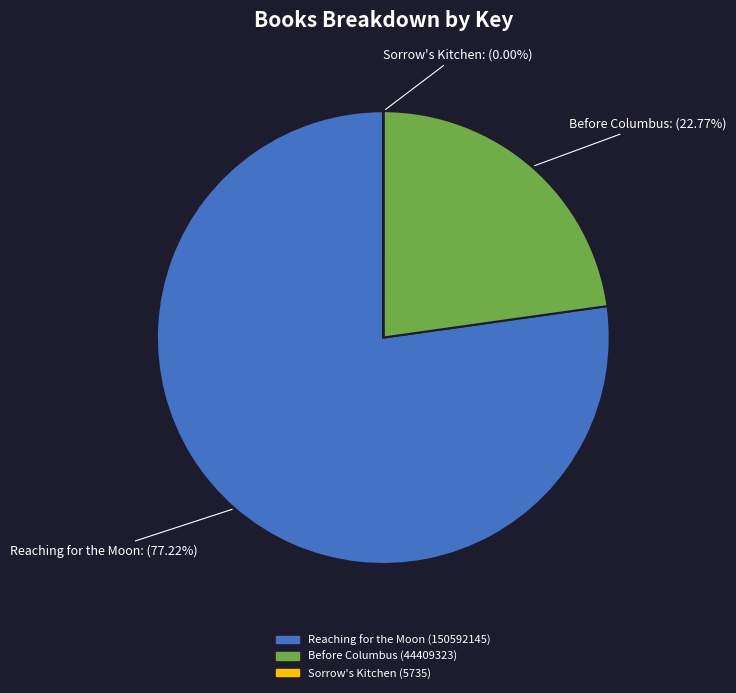

Is there any slice that represents more than half of the pie?

Yes